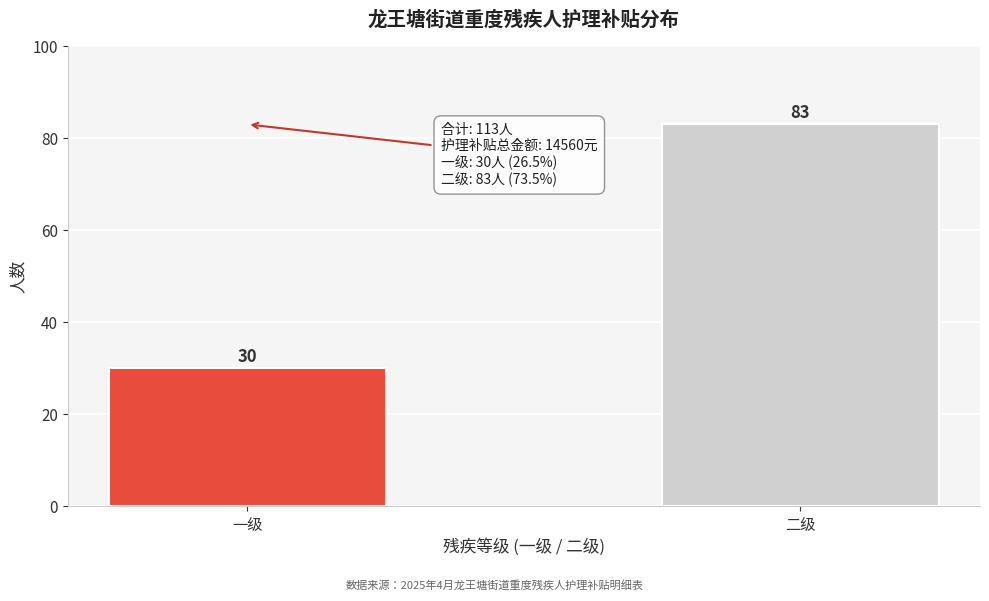

Reading left to right, extract all data points from this chart.

一级=30	二级=83